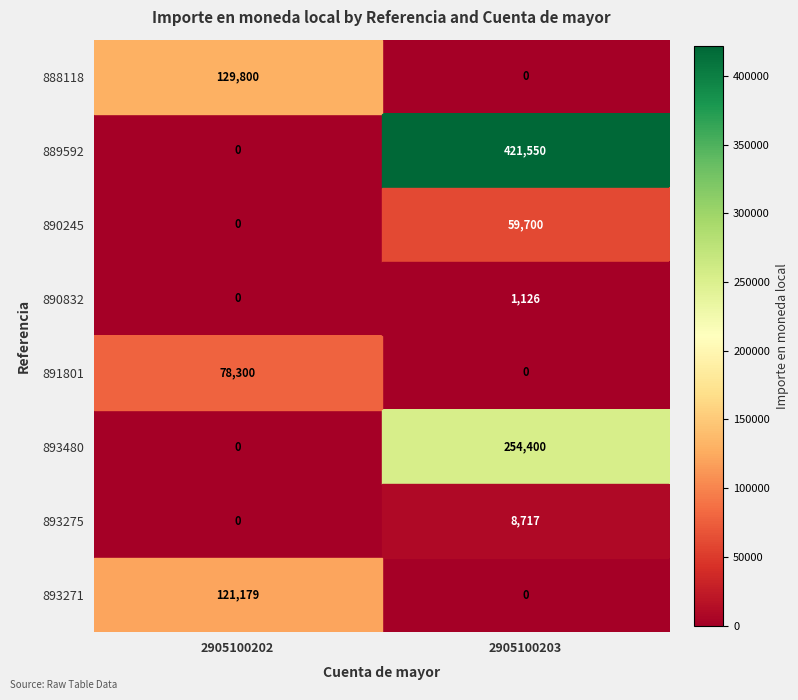

Count the number of data series in this chart.

8